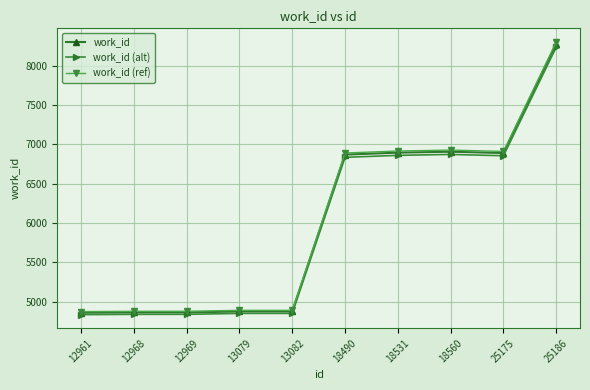

What is the difference between the maximum and second lowest values in the work_id (alt) series?

3391.0